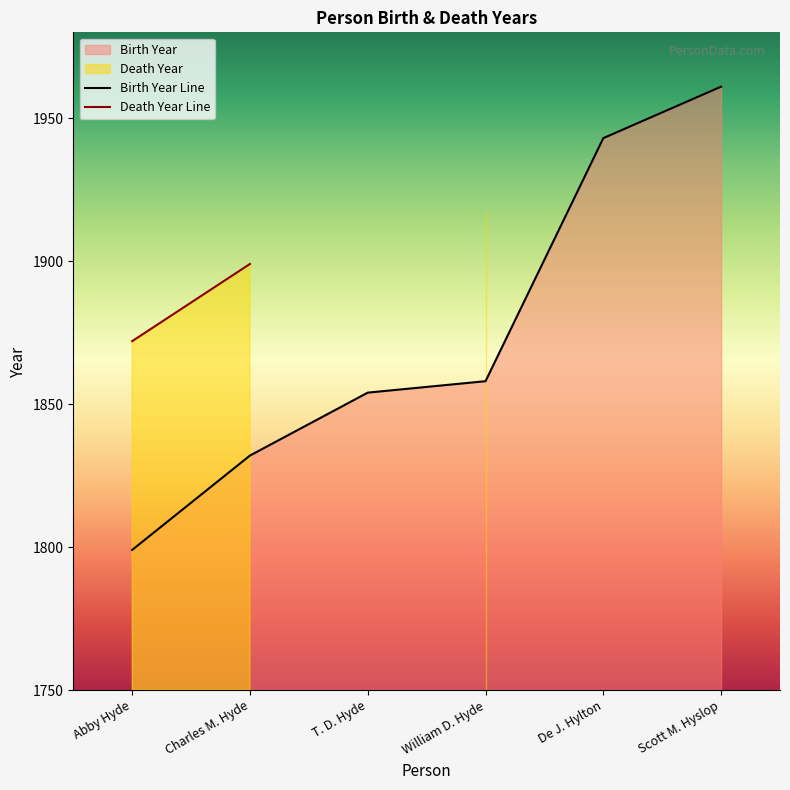

Approximately how many times larger is the value at William D. Hyde compared to T. D. Hyde?

1.0